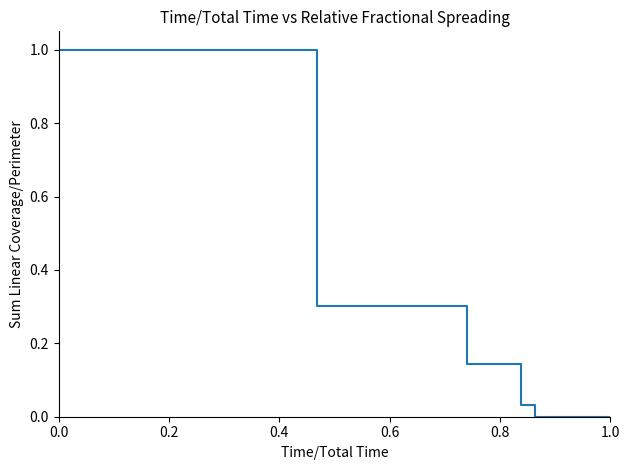

What is the difference between the maximum and minimum values?

1.0